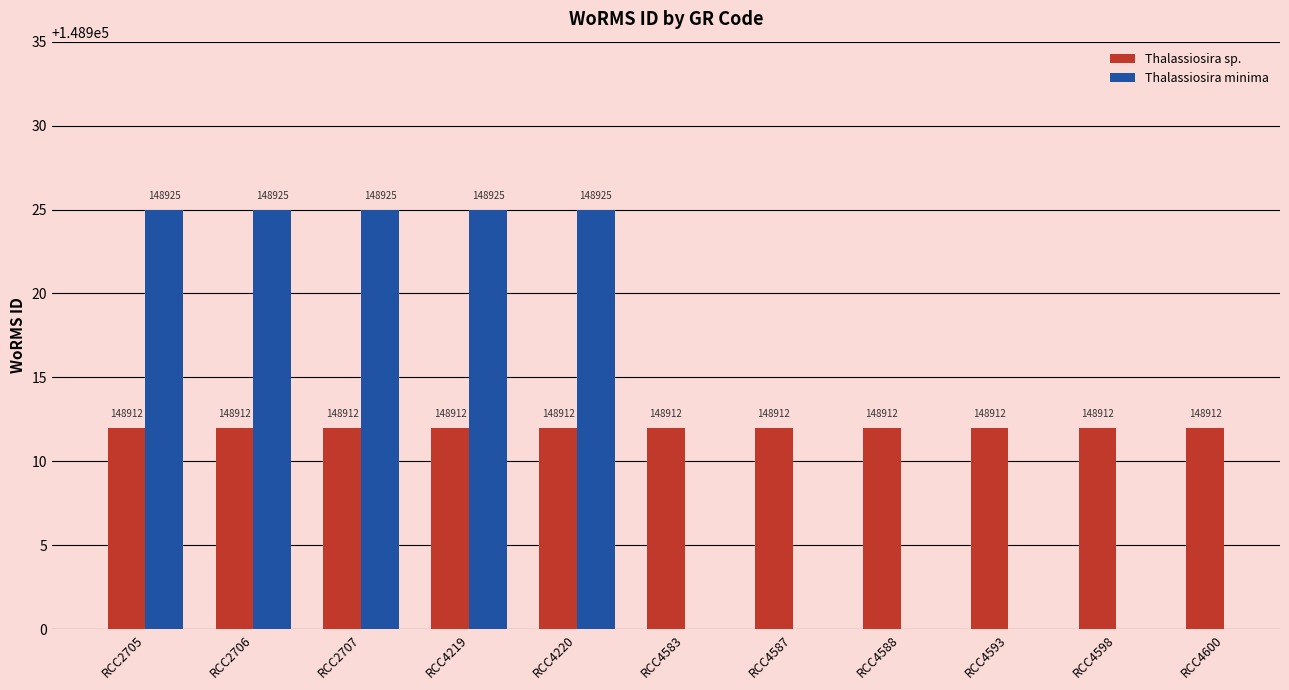

Which has a higher value, RCC2706 or RCC4587?

RCC2706